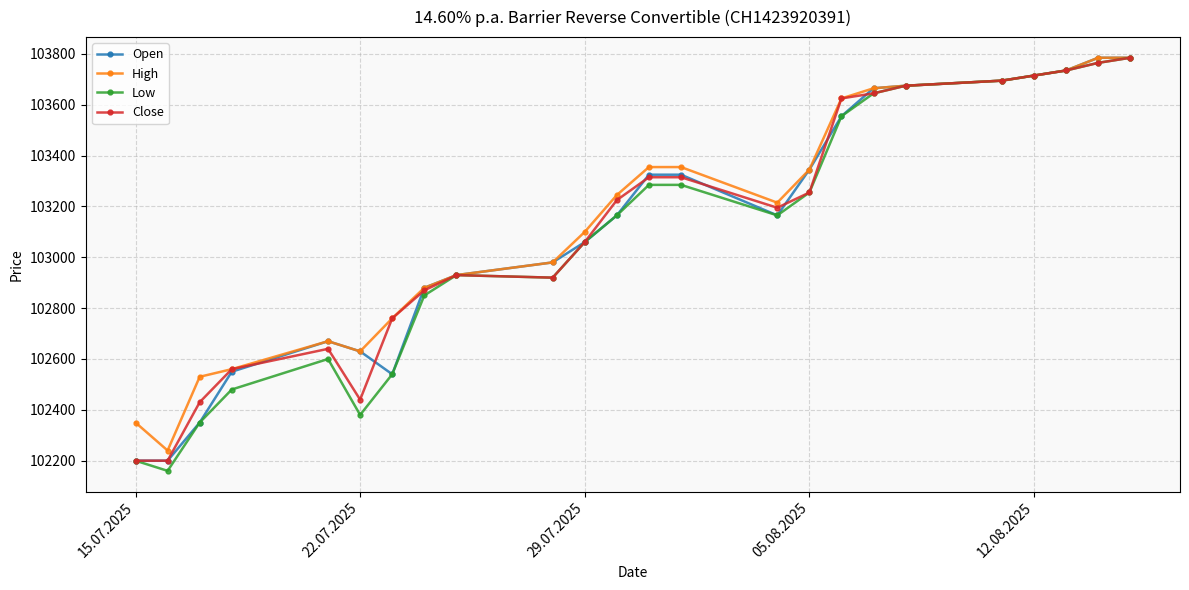

What is the value of the Open point at the 4th from the left?

102550